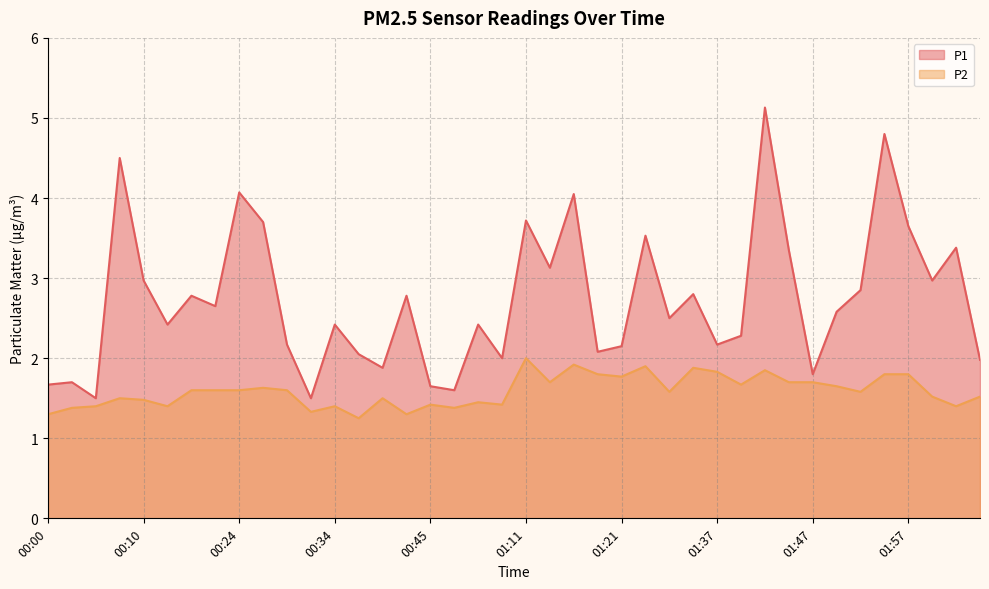

Which category has the highest value in the P1 series?

01:42